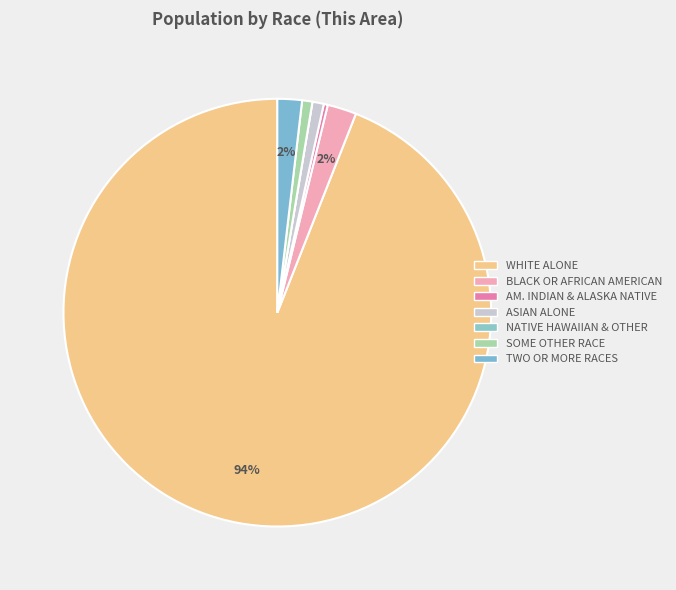

Rank the categories by value from highest to lowest.

White alone, Black or African American alone, Two or More Races, Asian alone, Some Other Race alone, American Indian and Alaska Native, Native Hawaiian and Other Pacific